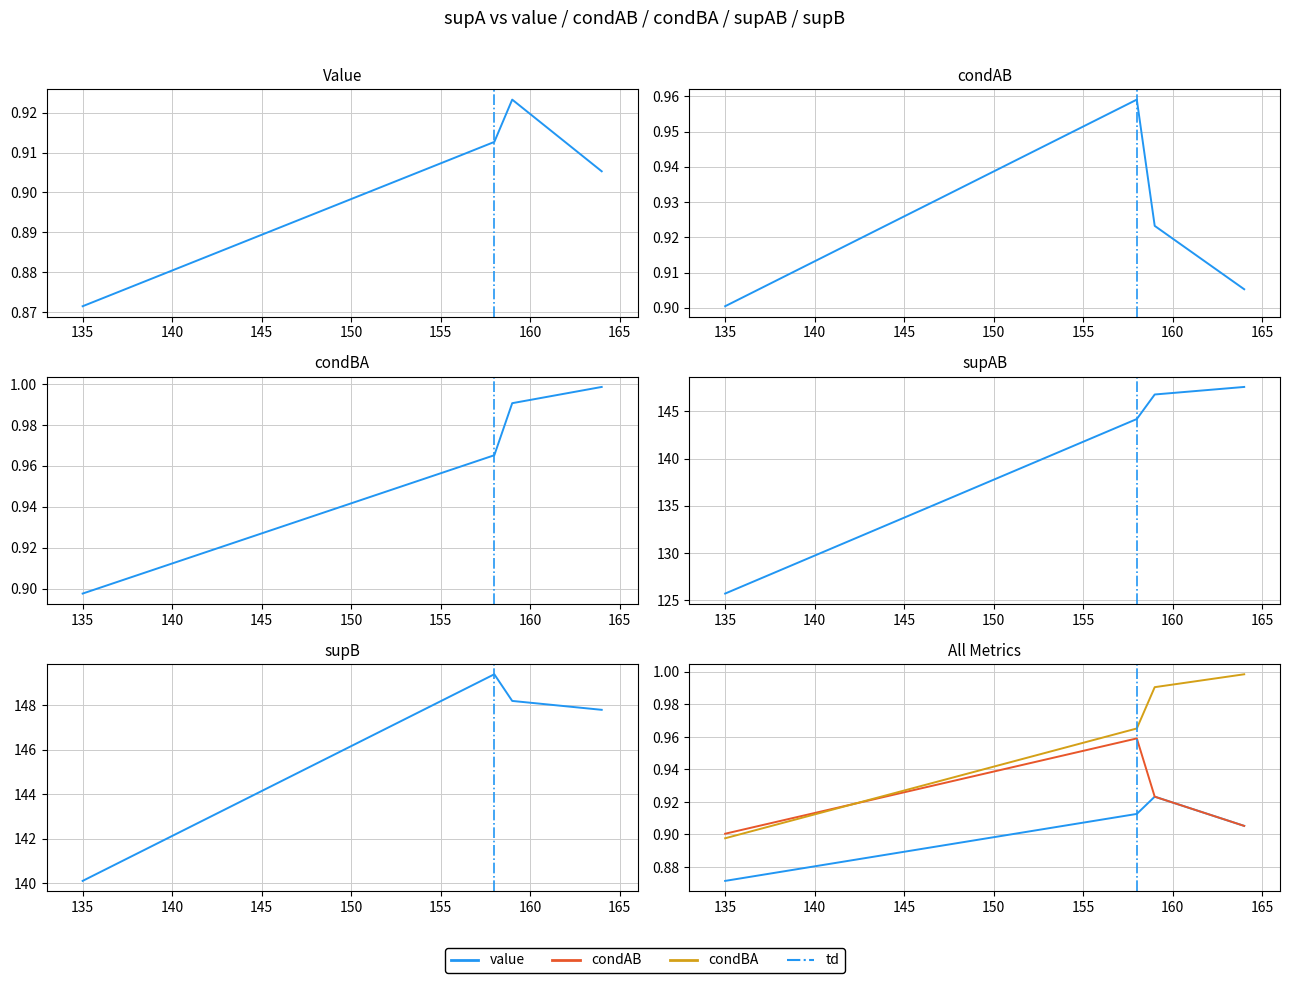

Which series has the widest spread of values?

supAB